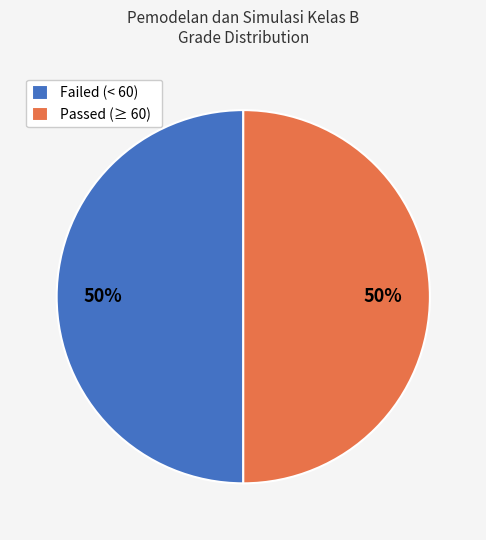

Approximately how many times larger is the value at Failed (< 60) compared to Passed (≥ 60)?

1.0